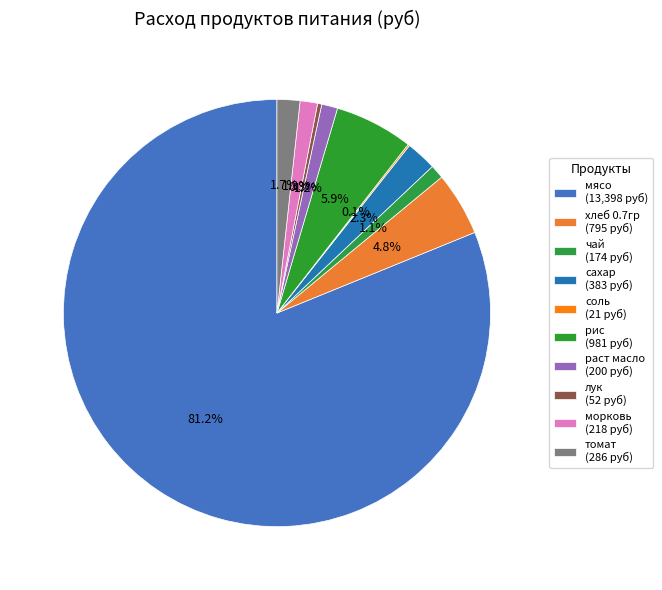

Is it true that чай is 11% of the pie?

False